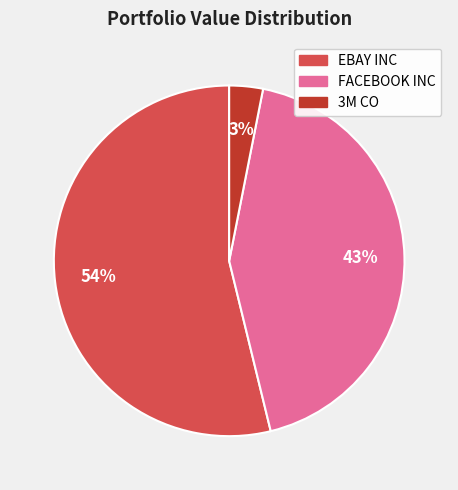

Combined, do 3M CO and EBAY INC account for over 50%?

Yes